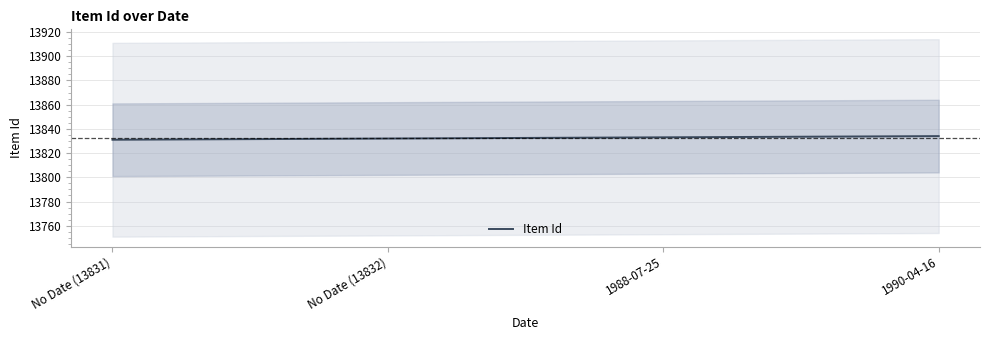

Which category has the highest value across all series?

1990-04-16